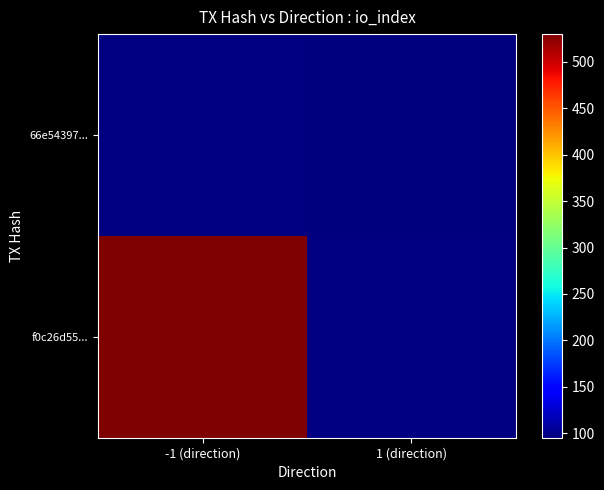

List the series in order of their overall mean, lowest first.

f0c26d55..., 66e54397...